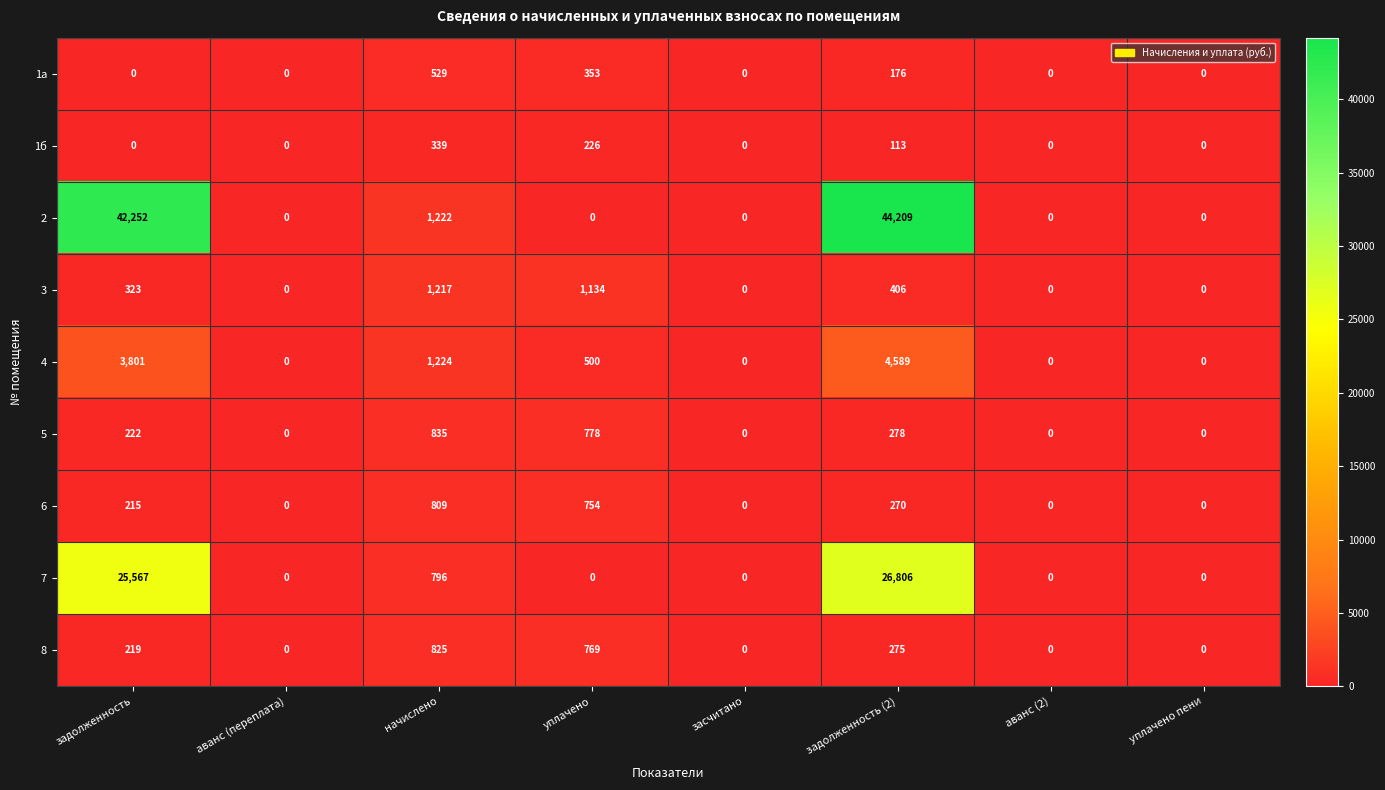

How many distinct data groups are displayed?

9